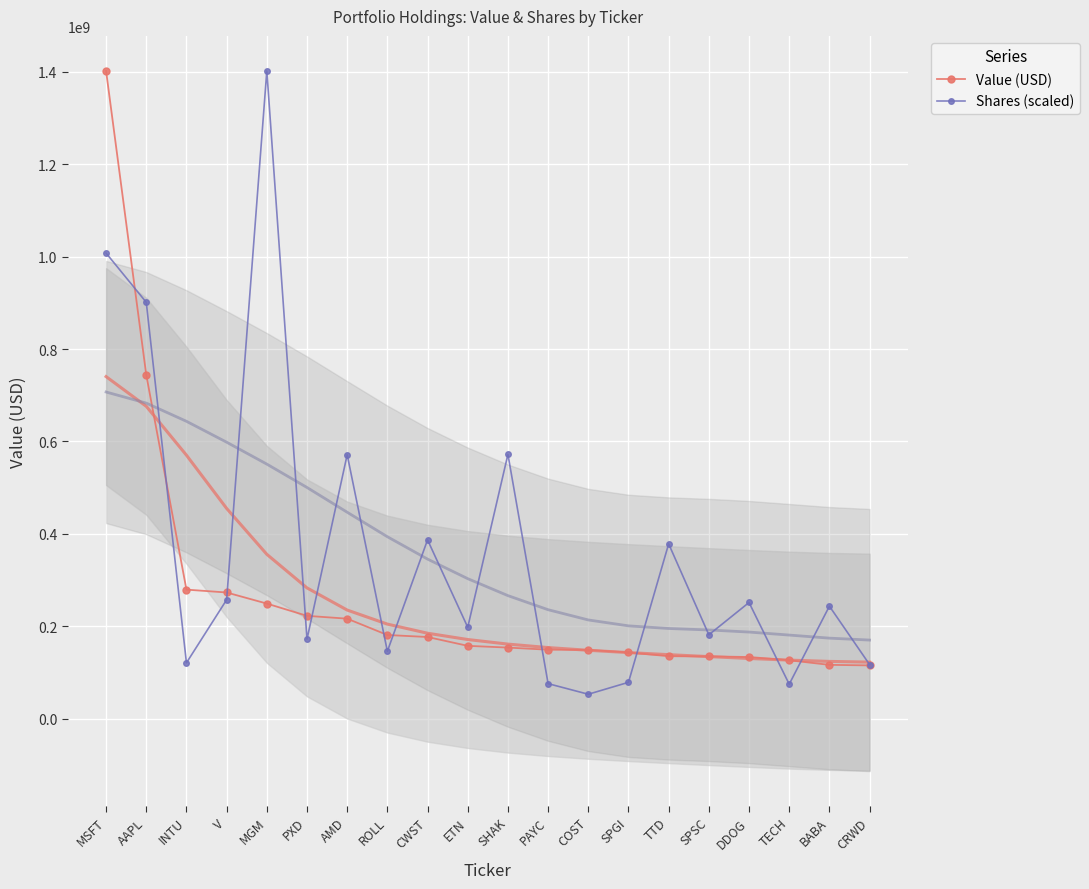

Is the value of Shares (scaled) at DDOG greater than the value of Value (USD) at DDOG?

Yes